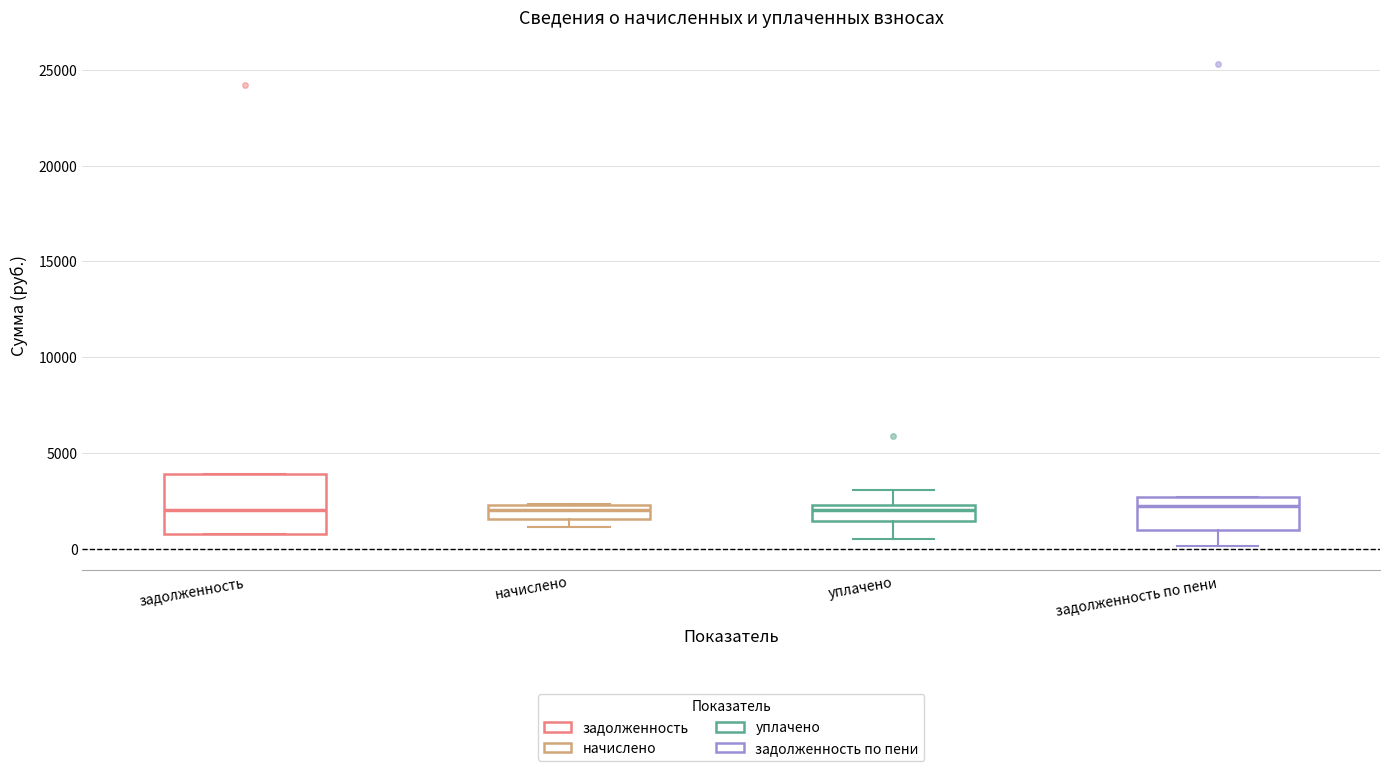

Comparing the boxes themselves (not the whiskers), which one is the tallest?

задолженность